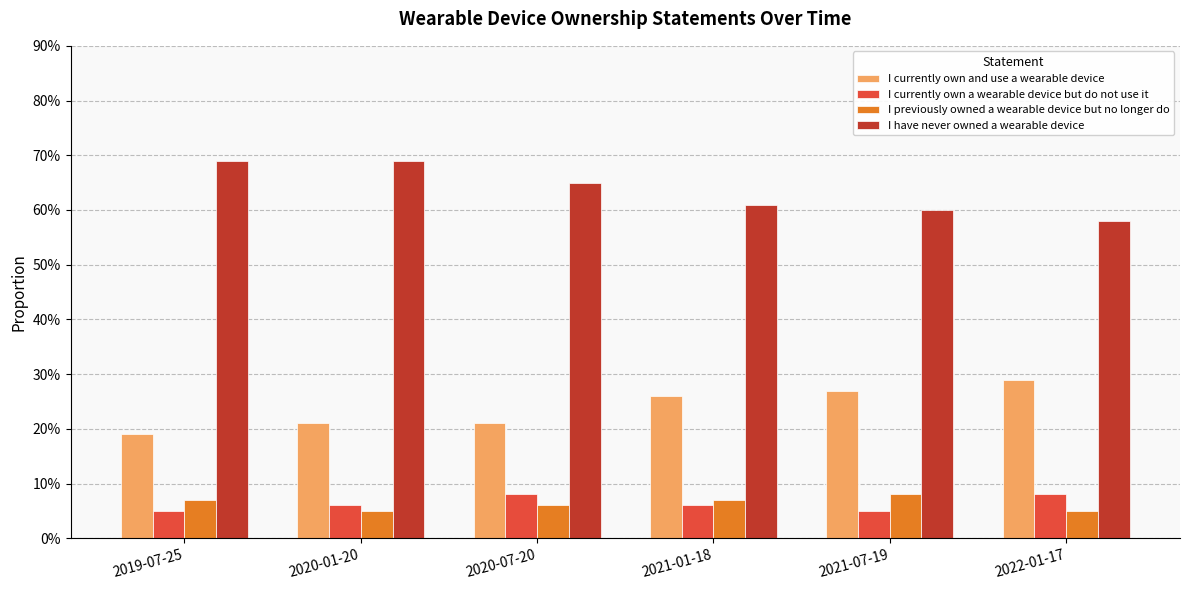

What is the sum of all I have never owned a wearable device values?

3.8